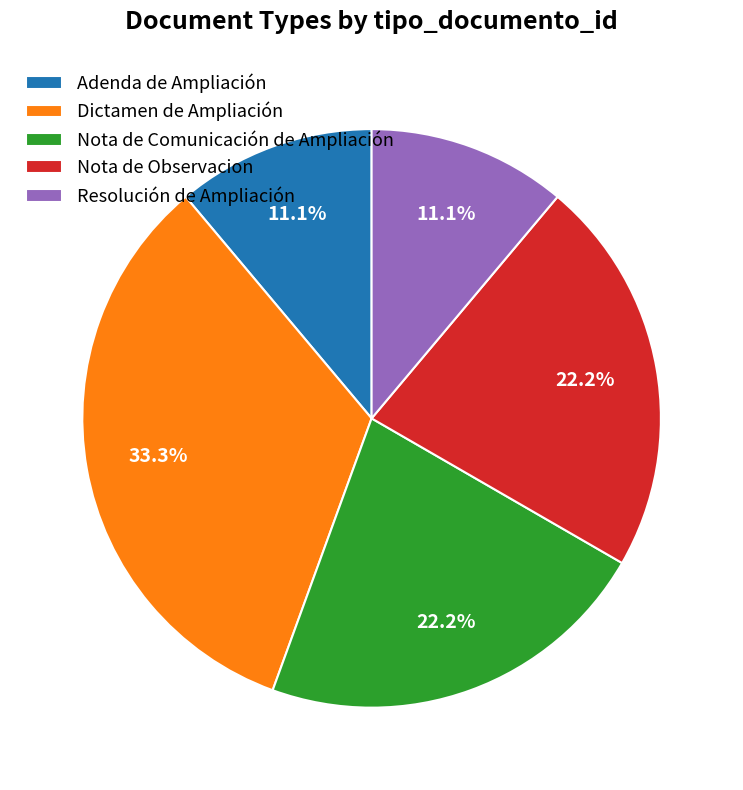

What is the ratio of the value at Nota de Observacion to the value at Dictamen de Ampliación?

0.7